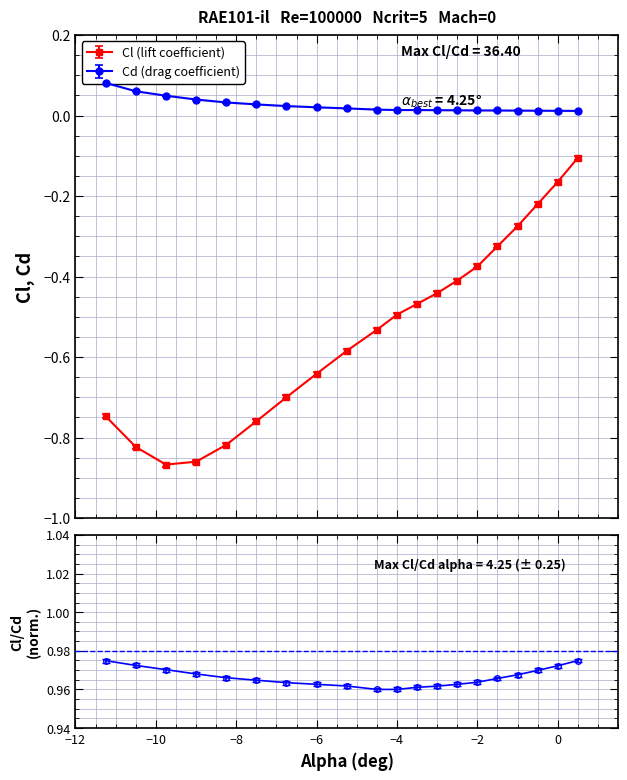

Which category has the highest value in the Cd series?

-11.25